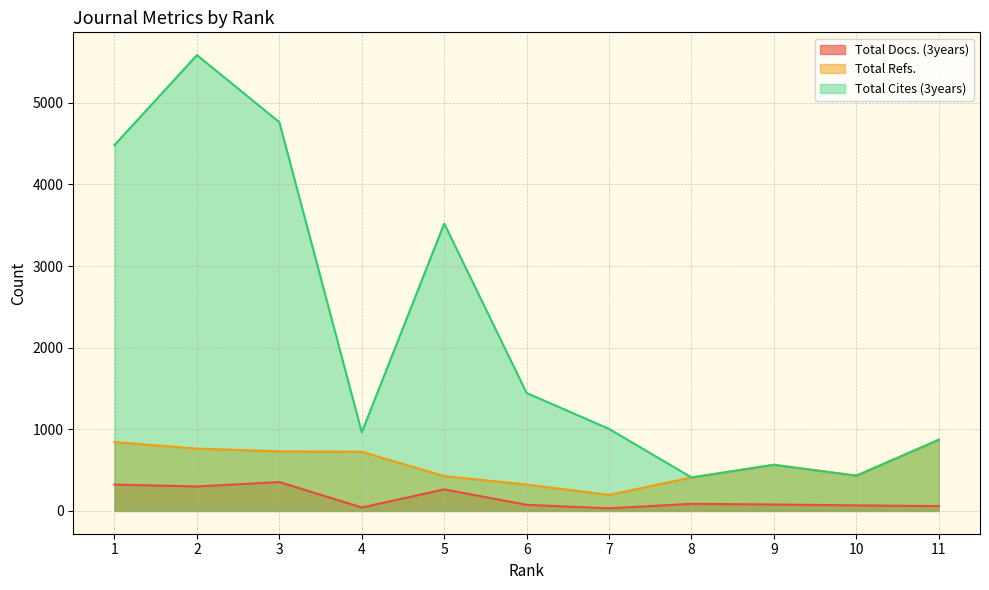

How many lines are shown in the chart?

3